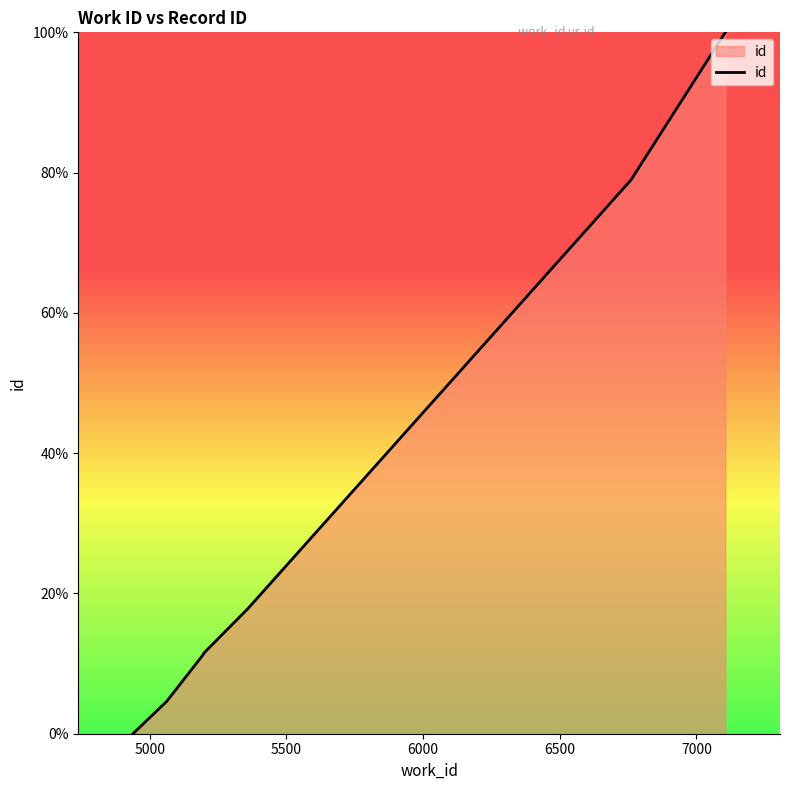

Count the number of data series in this chart.

1